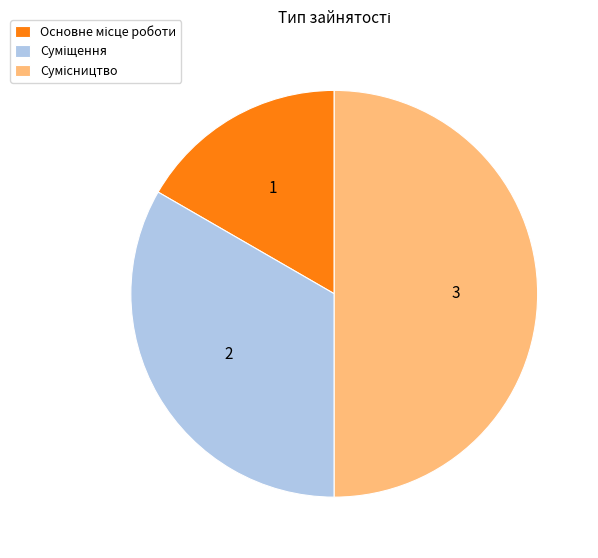

Count the number of slices in the pie.

3